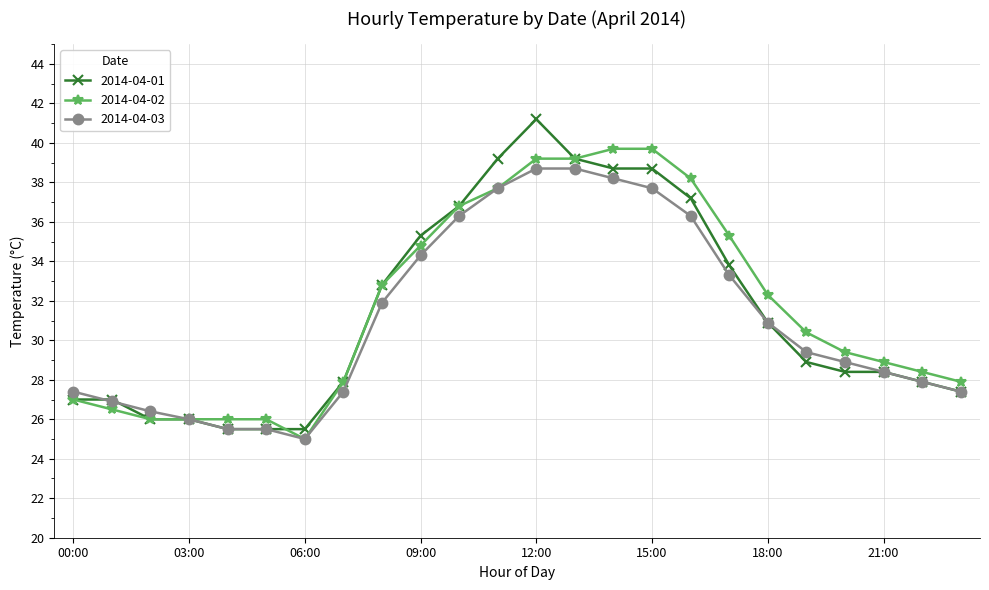

Rank the series by their maximum value, from highest to lowest.

2014-04-01, 2014-04-02, 2014-04-03